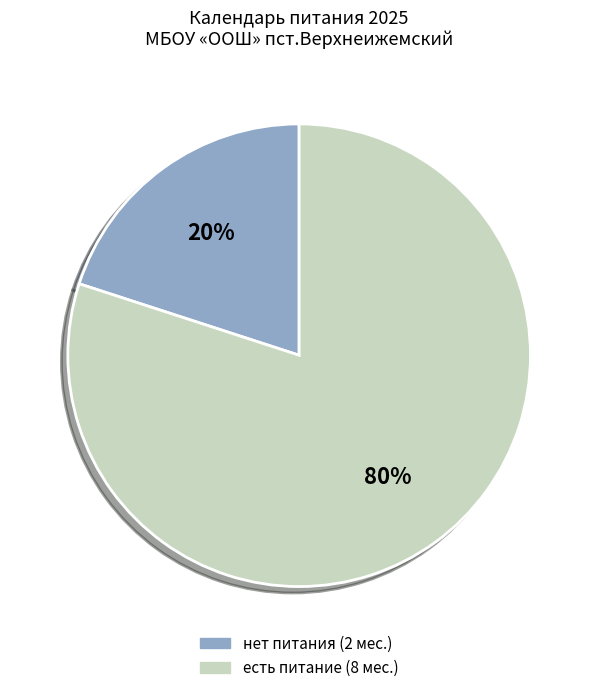

Does any single category account for the majority?

Yes